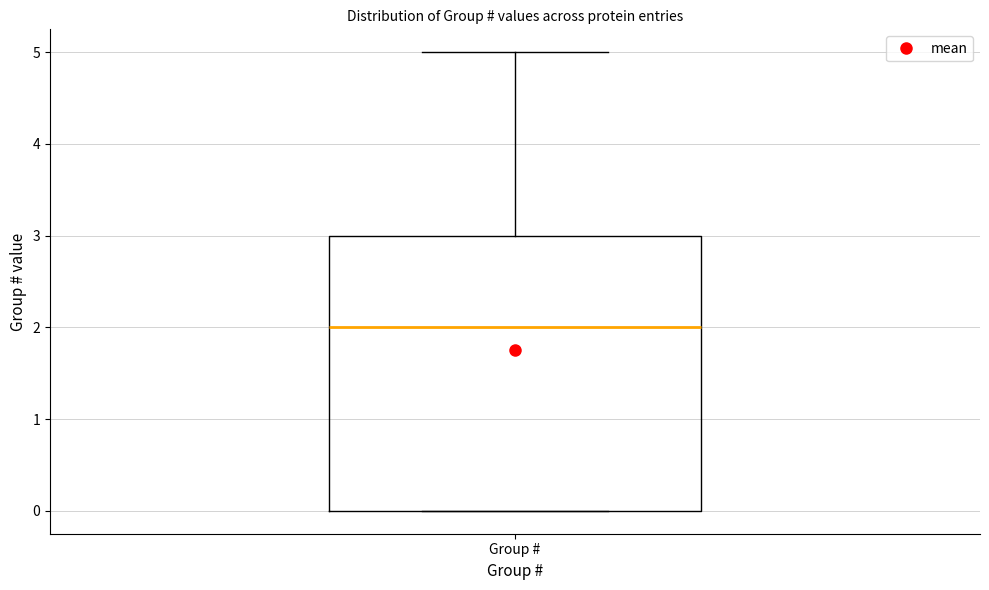

Read this box plot against the y-axis: the position of the median line, the range covered by the box, and the ends of both whiskers. The values are not printed on the chart, so give them approximately, as read against the axis.

median 2, box 0 to 3, whiskers 0 to 5